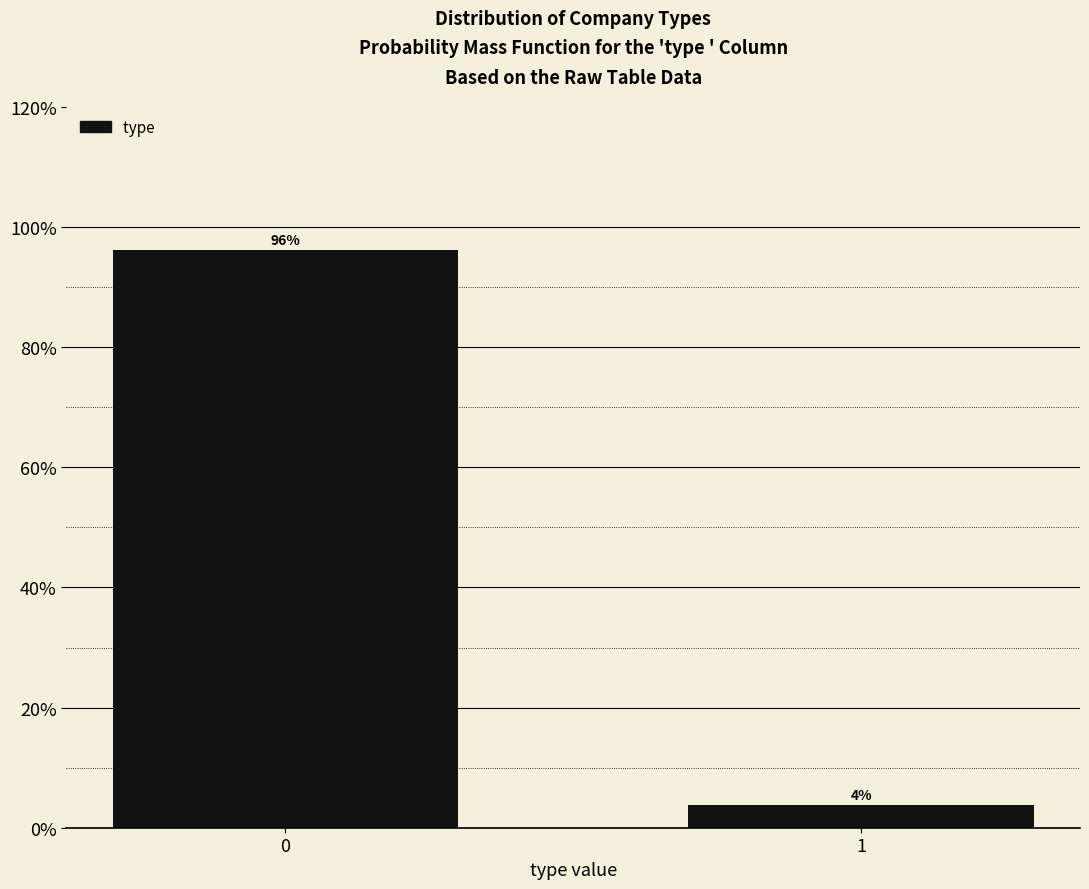

The chart shows a value of 166.3 at 0. True or false?

False